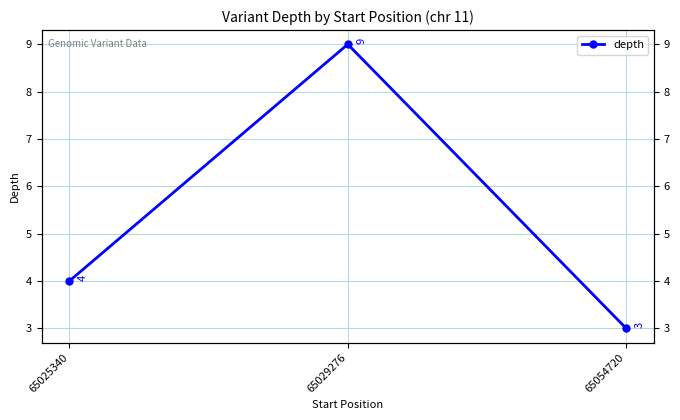

Does the chart display data point markers on the line(s)?

Yes